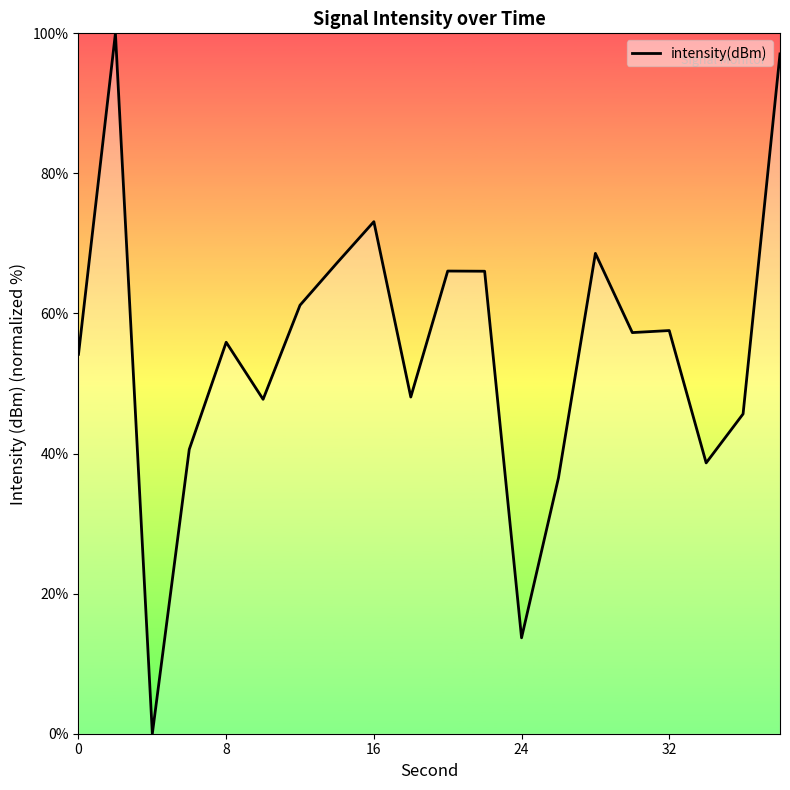

What is the difference between the maximum and minimum values?

100.0